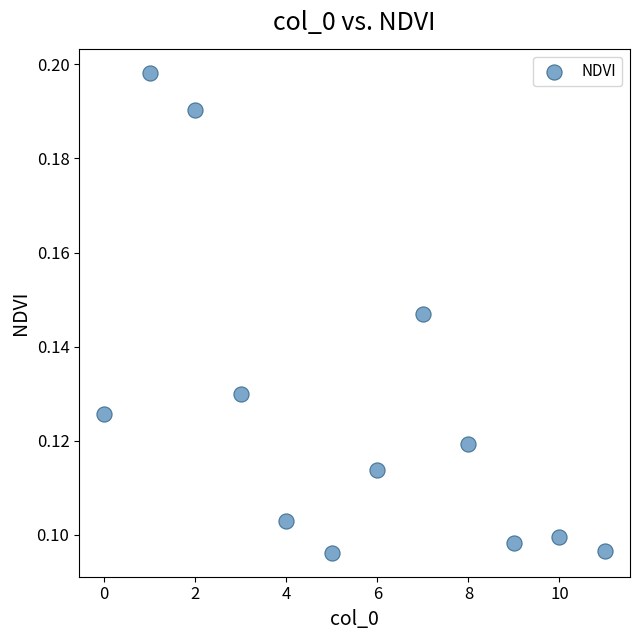

How many data points are displayed?

12